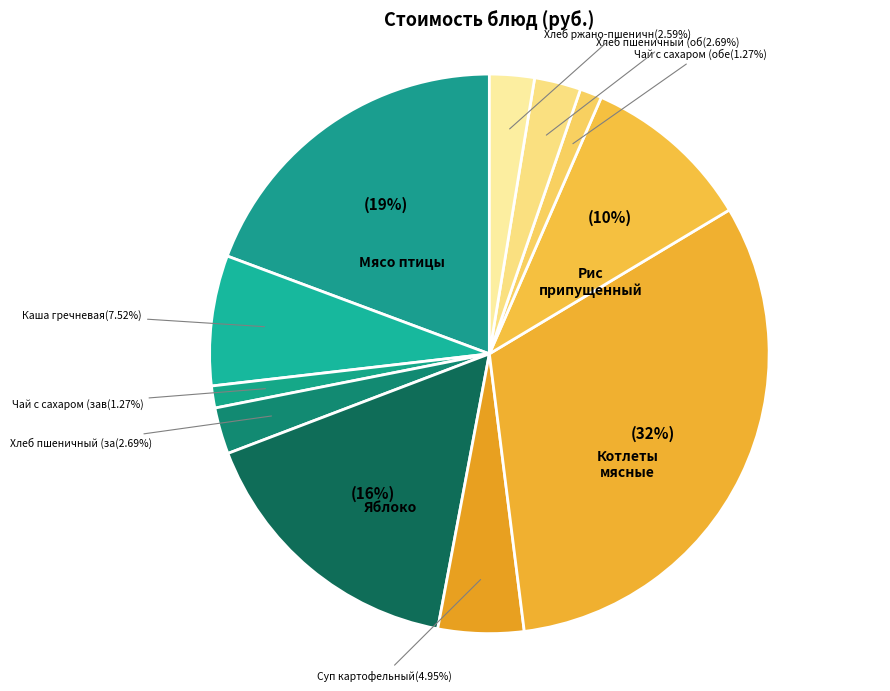

How many slices are in this pie chart?

11